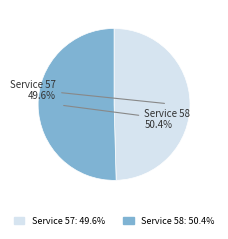

What is the smallest slice in the pie chart?

Service 57